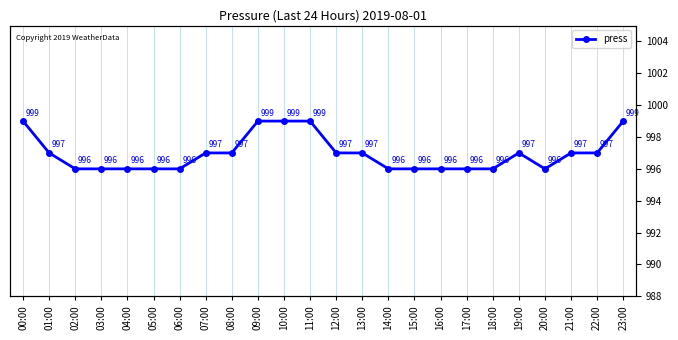

The value at 12:00 is 396. True or false?

False